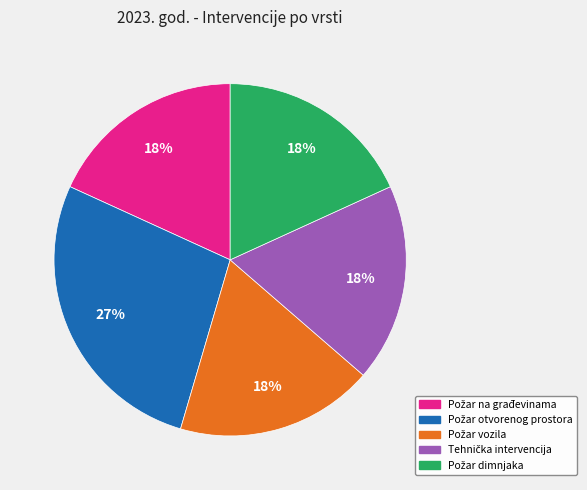

To the nearest percent, what is the average slice percentage?

20%